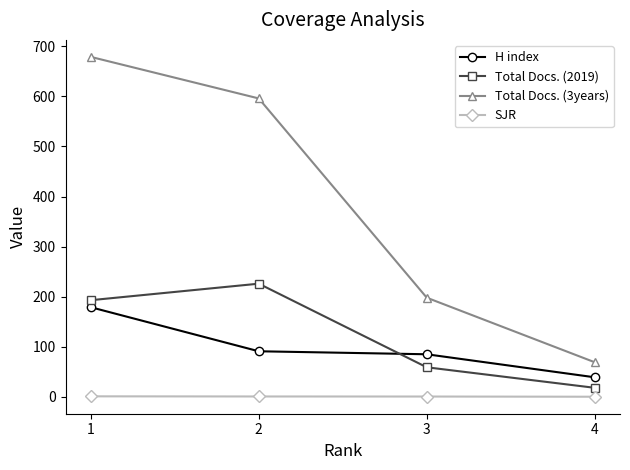

What is the difference between the H index values at 3 and 2?

6.0